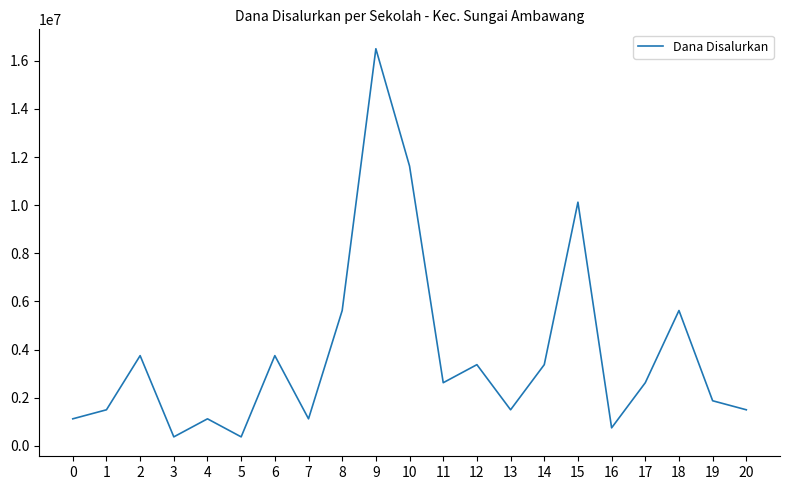

What is the change in value from 3 to 10?

+11250000